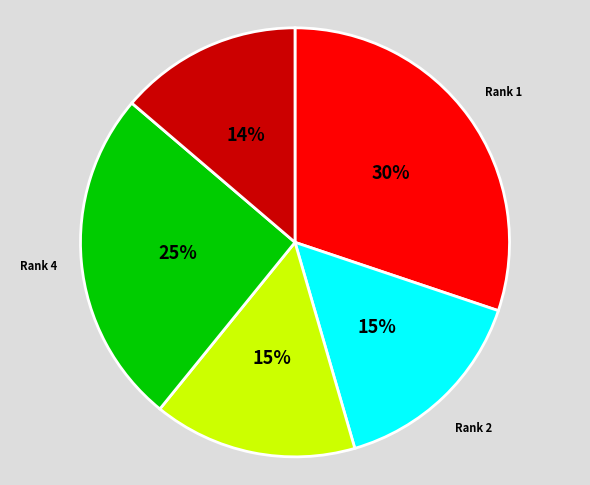

Does any single category account for the majority?

No